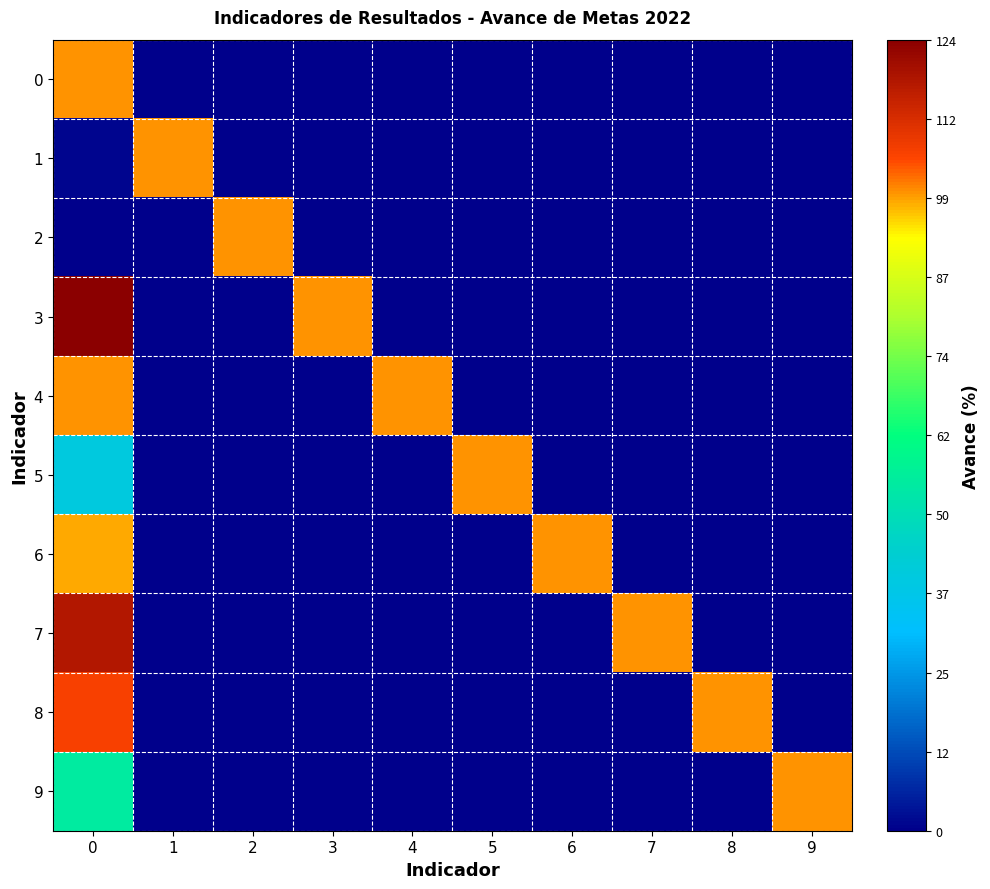

How many distinct data groups are displayed?

10